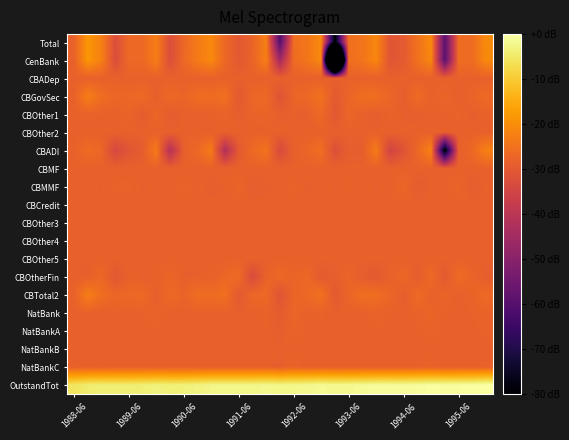

Rank the series by their maximum value, from highest to lowest.

OutstandTot, Total, CenBank, CBADI, CBTotal2, CBGovSec, CBOtherFin, CBOther1, CBMMF, NatBank, NatBankA, NatBankC, CBMF, CBOther3, CBCredit, CBOther4, CBADep, CBOther2, CBOther5, NatBankB